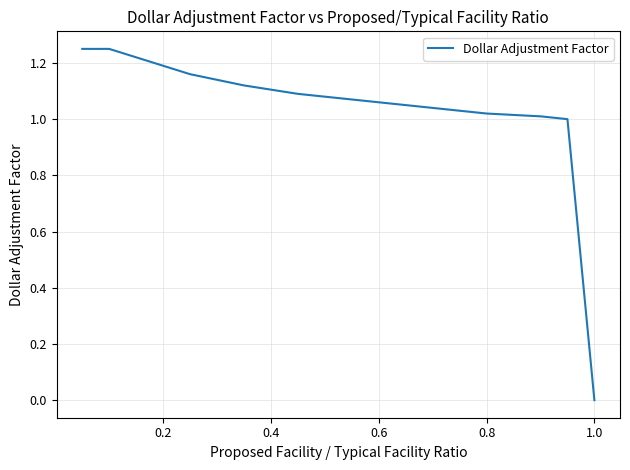

How many lines are shown in the chart?

1